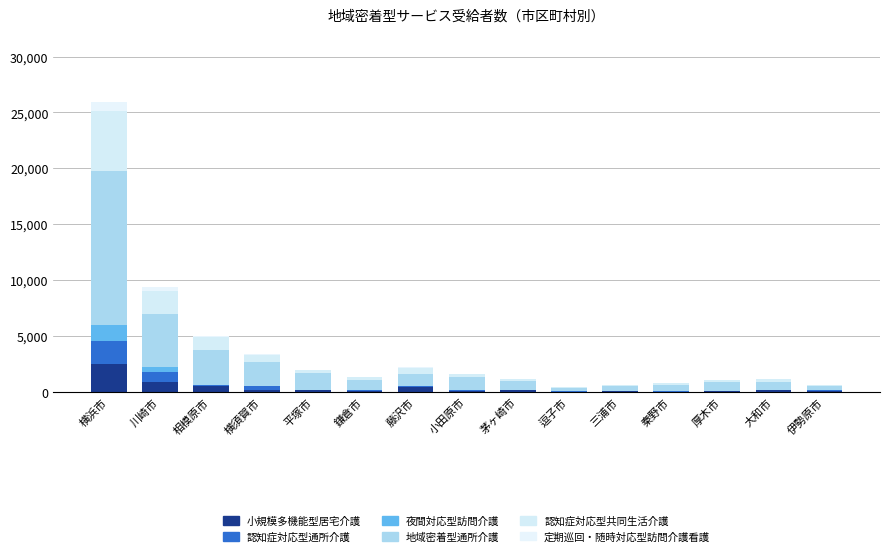

What are all the series names shown in the legend?

小規模多機能型居宅介護, 認知症対応型通所介護, 夜間対応型訪問介護, 地域密着型通所介護, 認知症対応型共同生活介護, 定期巡回・随時対応型訪問介護看護